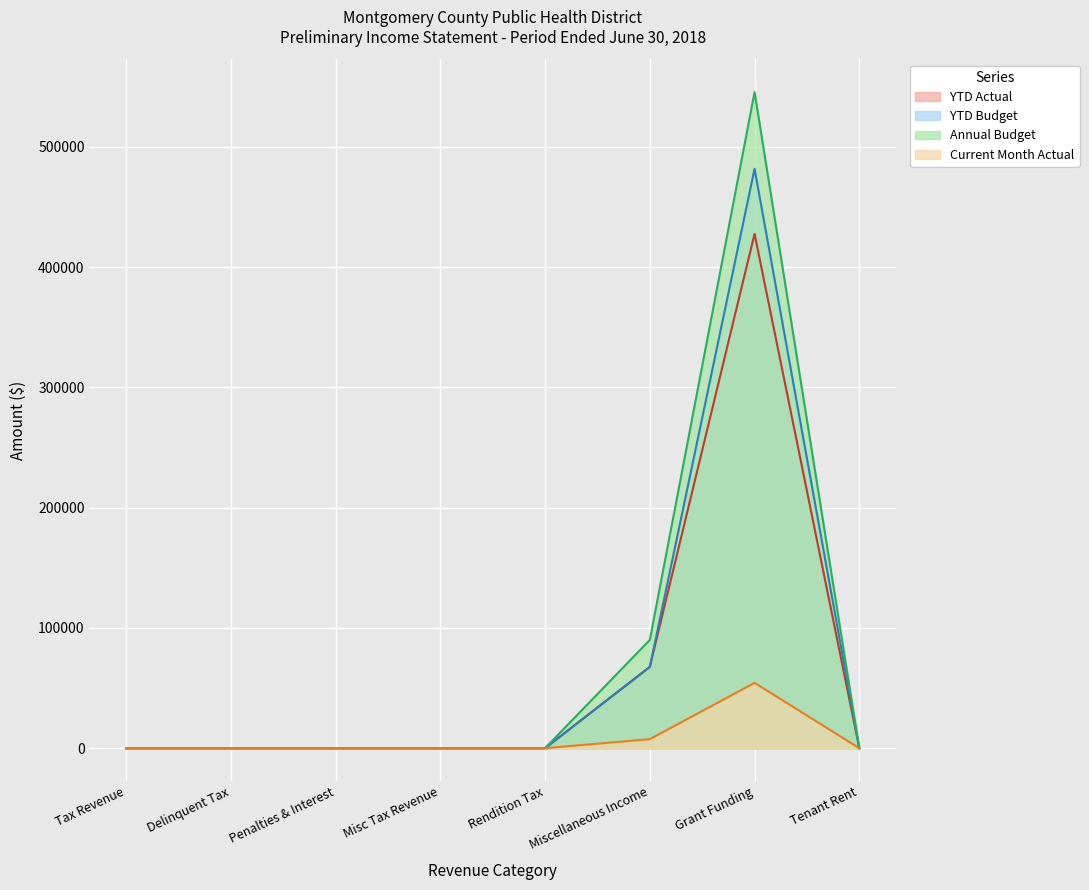

How many lines are shown in the chart?

4